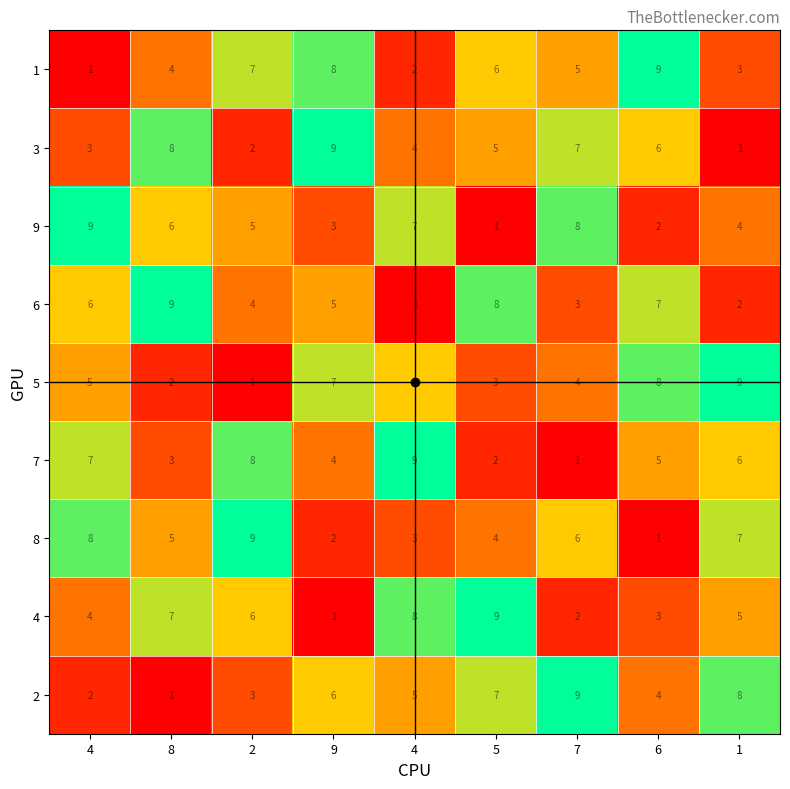

How many distinct data groups are displayed?

9